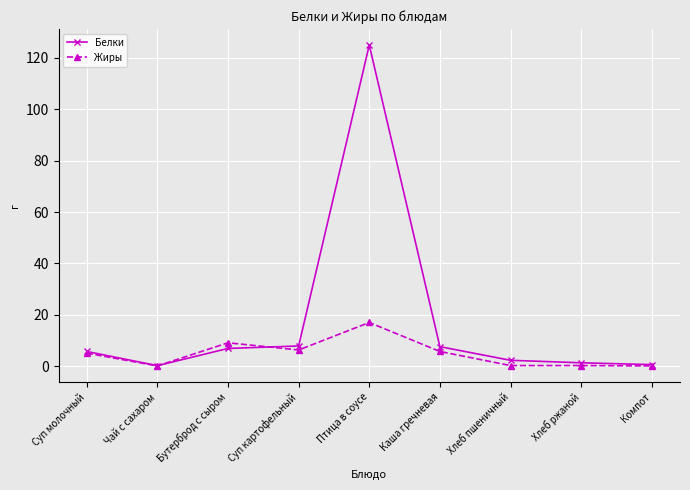

True or false: Жиры has more than 1 interior local peaks.

True